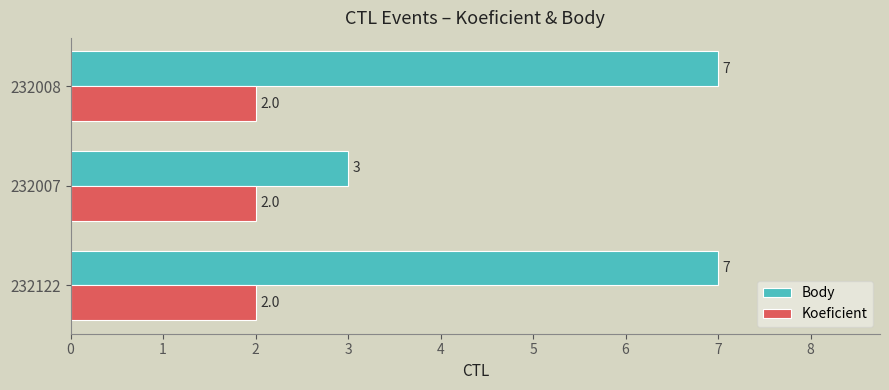

Which series has the largest total across all categories?

Body